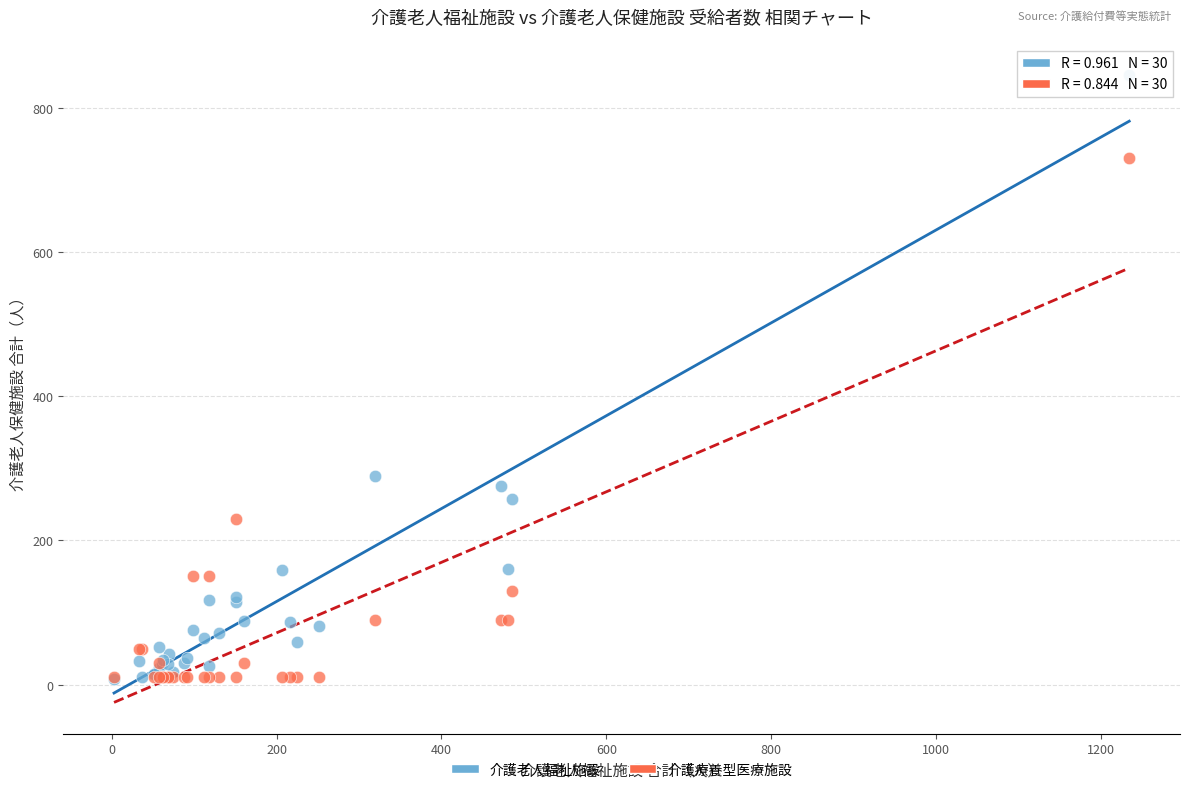

In the 介護老人福祉施設 series, what Y value is closest to 426?

289